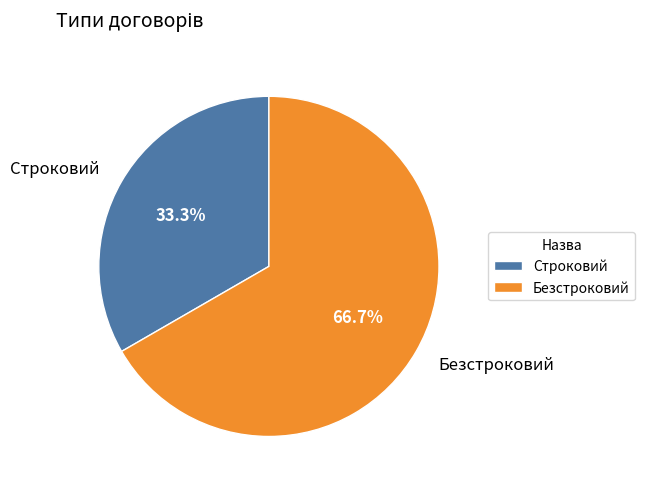

What percentage is NOT represented by Строковий?

66.7%